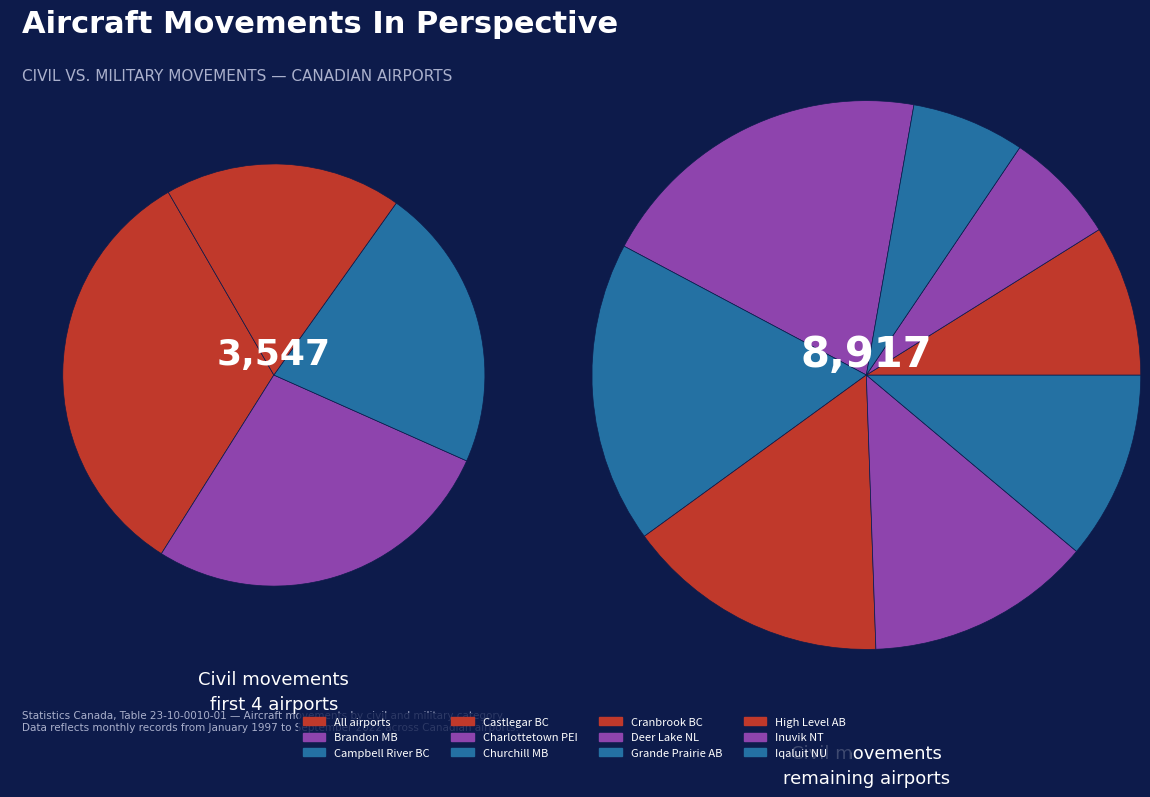

What is the total percentage of Cranbrook, British Columbia and High Level, Alberta?

11.0%